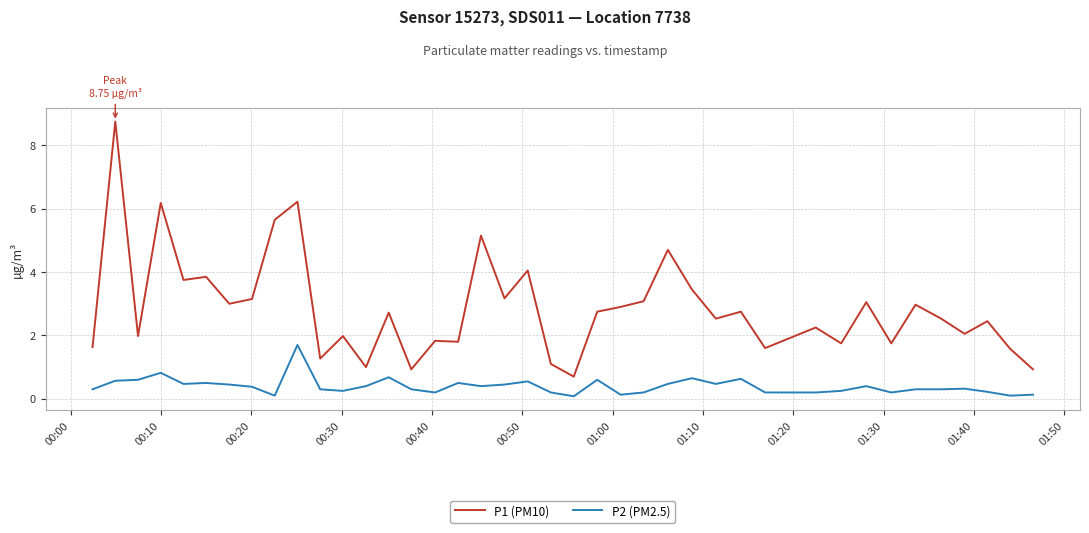

What is the difference between the second highest and second lowest values in the P1 (PM10) series?

5.3